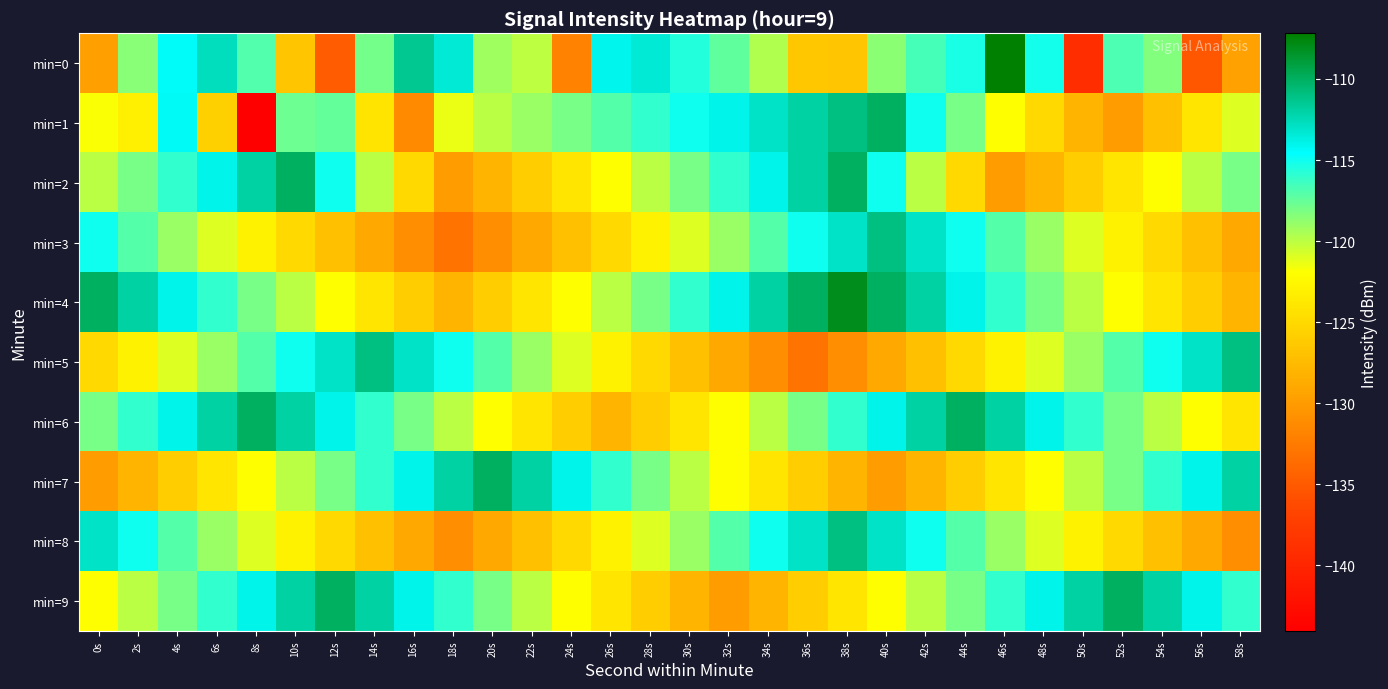

Reading right to left, list all the values displayed in this chart.

min=0: 58s=-129.6	56s=-135.3	54s=-118.3	52s=-116.8	50s=-139.2	48s=-115.1	46s=-107.2	44s=-115.3	42s=-116.6	40s=-118.6	38s=-126.7	36s=-126.4	34s=-119.7	32s=-117.4	30s=-115.5	28s=-113.4	26s=-114.1	24s=-131.8	22s=-120.0	20s=-119.1	18s=-113.4	16s=-111.4	14s=-117.9	12s=-135.0	10s=-126.5	8s=-116.9	6s=-112.7	4s=-114.4	2s=-118.5	0s=-129.6
min=1: 58s=-121.0	56s=-124.0	54s=-127.0	52s=-130.0	50s=-128.0	48s=-125.0	46s=-122.0	44s=-118.0	42s=-115.0	40s=-110.0	38s=-111.0	36s=-112.0	34s=-113.0	32s=-114.0	30s=-115.0	28s=-116.0	26s=-117.0	24s=-118.0	22s=-119.0	20s=-120.0	18s=-121.3	16s=-131.4	14s=-124.1	12s=-117.4	10s=-117.7	8s=-144.1	6s=-125.7	4s=-114.3	2s=-123.2	0s=-121.9
min=2: 58s=-118.0	56s=-120.0	54s=-122.0	52s=-124.0	50s=-126.0	48s=-128.0	46s=-130.0	44s=-125.0	42s=-120.0	40s=-115.0	38s=-110.0	36s=-112.0	34s=-114.0	32s=-116.0	30s=-118.0	28s=-120.0	26s=-122.0	24s=-124.0	22s=-126.0	20s=-128.0	18s=-130.0	16s=-125.0	14s=-120.0	12s=-115.0	10s=-110.0	8s=-112.0	6s=-114.0	4s=-116.0	2s=-118.0	0s=-120.0
min=3: 58s=-129.0	56s=-127.0	54s=-125.0	52s=-123.0	50s=-121.0	48s=-119.0	46s=-117.0	44s=-115.0	42s=-113.0	40s=-111.0	38s=-113.0	36s=-115.0	34s=-117.0	32s=-119.0	30s=-121.0	28s=-123.0	26s=-125.0	24s=-127.0	22s=-129.0	20s=-131.0	18s=-133.0	16s=-131.0	14s=-129.0	12s=-127.0	10s=-125.0	8s=-123.0	6s=-121.0	4s=-119.0	2s=-117.0	0s=-115.0
min=4: 58s=-128.0	56s=-126.0	54s=-124.0	52s=-122.0	50s=-120.0	48s=-118.0	46s=-116.0	44s=-114.0	42s=-112.0	40s=-110.0	38s=-108.0	36s=-110.0	34s=-112.0	32s=-114.0	30s=-116.0	28s=-118.0	26s=-120.0	24s=-122.0	22s=-124.0	20s=-126.0	18s=-128.0	16s=-126.0	14s=-124.0	12s=-122.0	10s=-120.0	8s=-118.0	6s=-116.0	4s=-114.0	2s=-112.0	0s=-110.0
min=5: 58s=-111.0	56s=-113.0	54s=-115.0	52s=-117.0	50s=-119.0	48s=-121.0	46s=-123.0	44s=-125.0	42s=-127.0	40s=-129.0	38s=-131.0	36s=-133.0	34s=-131.0	32s=-129.0	30s=-127.0	28s=-125.0	26s=-123.0	24s=-121.0	22s=-119.0	20s=-117.0	18s=-115.0	16s=-113.0	14s=-111.0	12s=-113.0	10s=-115.0	8s=-117.0	6s=-119.0	4s=-121.0	2s=-123.0	0s=-125.0
min=6: 58s=-124.0	56s=-122.0	54s=-120.0	52s=-118.0	50s=-116.0	48s=-114.0	46s=-112.0	44s=-110.0	42s=-112.0	40s=-114.0	38s=-116.0	36s=-118.0	34s=-120.0	32s=-122.0	30s=-124.0	28s=-126.0	26s=-128.0	24s=-126.0	22s=-124.0	20s=-122.0	18s=-120.0	16s=-118.0	14s=-116.0	12s=-114.0	10s=-112.0	8s=-110.0	6s=-112.0	4s=-114.0	2s=-116.0	0s=-118.0
min=7: 58s=-112.0	56s=-114.0	54s=-116.0	52s=-118.0	50s=-120.0	48s=-122.0	46s=-124.0	44s=-126.0	42s=-128.0	40s=-130.0	38s=-128.0	36s=-126.0	34s=-124.0	32s=-122.0	30s=-120.0	28s=-118.0	26s=-116.0	24s=-114.0	22s=-112.0	20s=-110.0	18s=-112.0	16s=-114.0	14s=-116.0	12s=-118.0	10s=-120.0	8s=-122.0	6s=-124.0	4s=-126.0	2s=-128.0	0s=-130.0
min=8: 58s=-131.0	56s=-129.0	54s=-127.0	52s=-125.0	50s=-123.0	48s=-121.0	46s=-119.0	44s=-117.0	42s=-115.0	40s=-113.0	38s=-111.0	36s=-113.0	34s=-115.0	32s=-117.0	30s=-119.0	28s=-121.0	26s=-123.0	24s=-125.0	22s=-127.0	20s=-129.0	18s=-131.0	16s=-129.0	14s=-127.0	12s=-125.0	10s=-123.0	8s=-121.0	6s=-119.0	4s=-117.0	2s=-115.0	0s=-113.0
min=9: 58s=-116.0	56s=-114.0	54s=-112.0	52s=-110.0	50s=-112.0	48s=-114.0	46s=-116.0	44s=-118.0	42s=-120.0	40s=-122.0	38s=-124.0	36s=-126.0	34s=-128.0	32s=-130.0	30s=-128.0	28s=-126.0	26s=-124.0	24s=-122.0	22s=-120.0	20s=-118.0	18s=-116.0	16s=-114.0	14s=-112.0	12s=-110.0	10s=-112.0	8s=-114.0	6s=-116.0	4s=-118.0	2s=-120.0	0s=-122.0